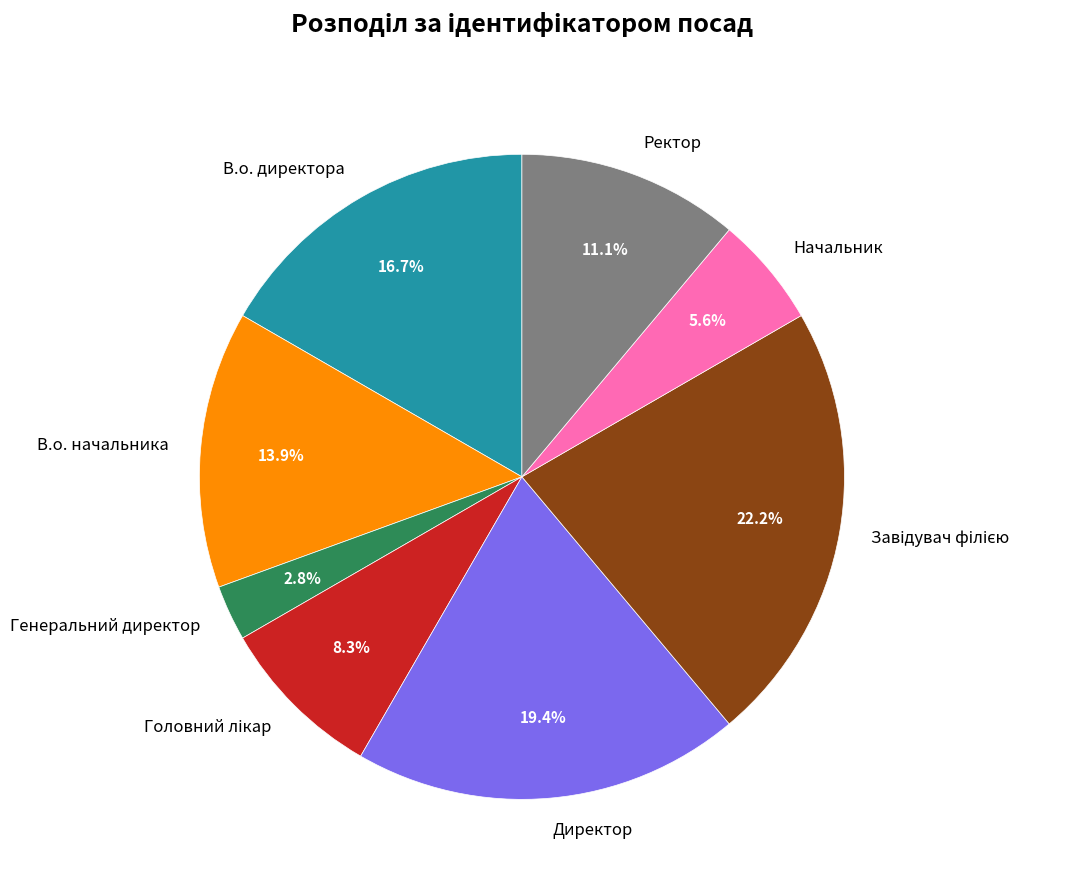

Approximately how many times larger is the value at В.о. директора compared to Начальник?

3.0